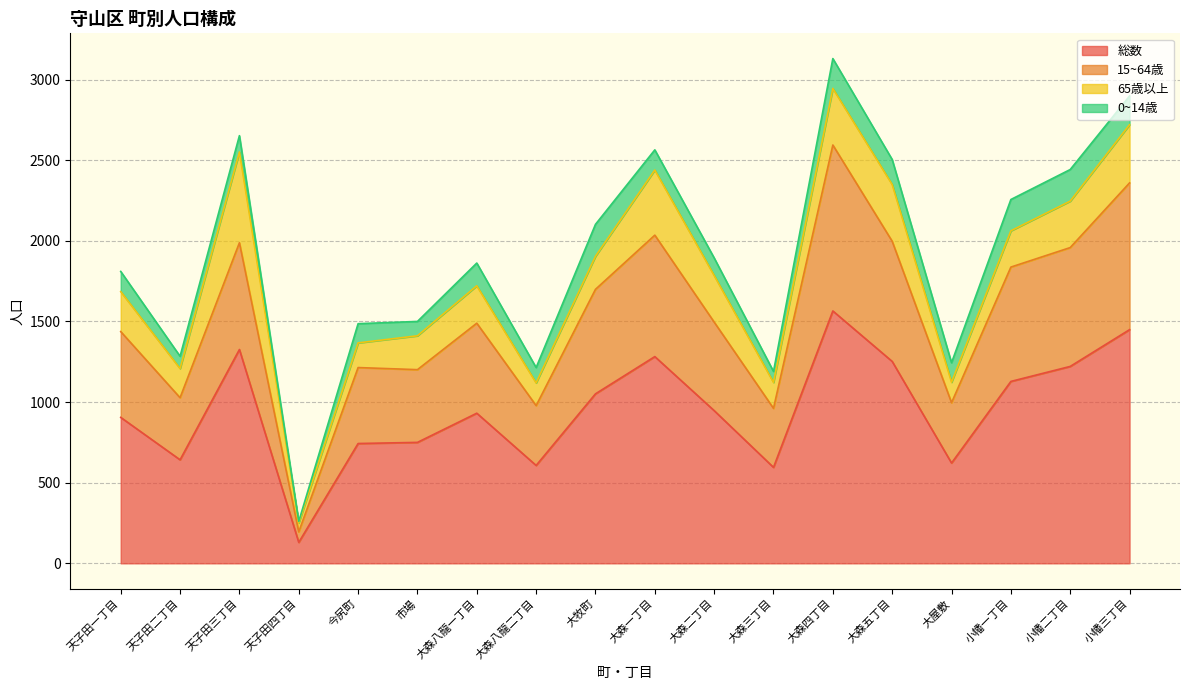

True or false: 総数 and 15~64歳 intersect in this chart.

False